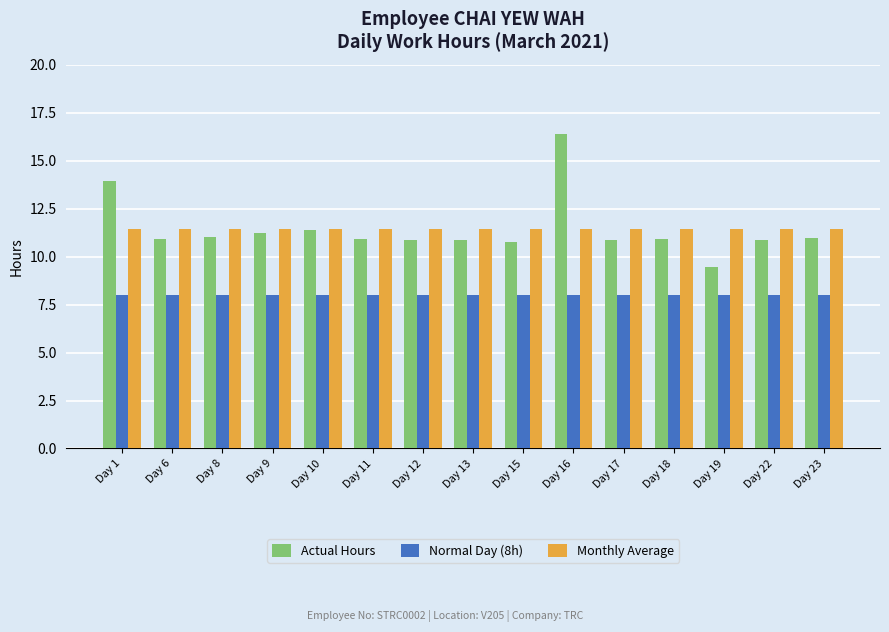

What is the total value across all series at Day 6?

30.3